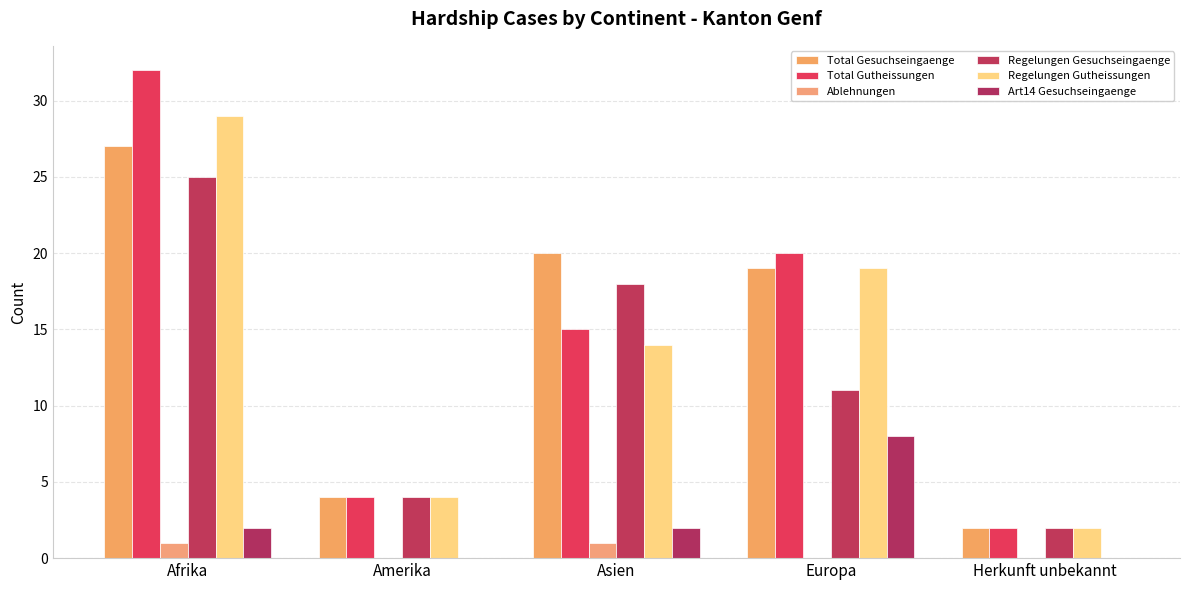

True or false: Regelungen Gesuchseingaenge has a value of 1 at Herkunft unbekannt.

False